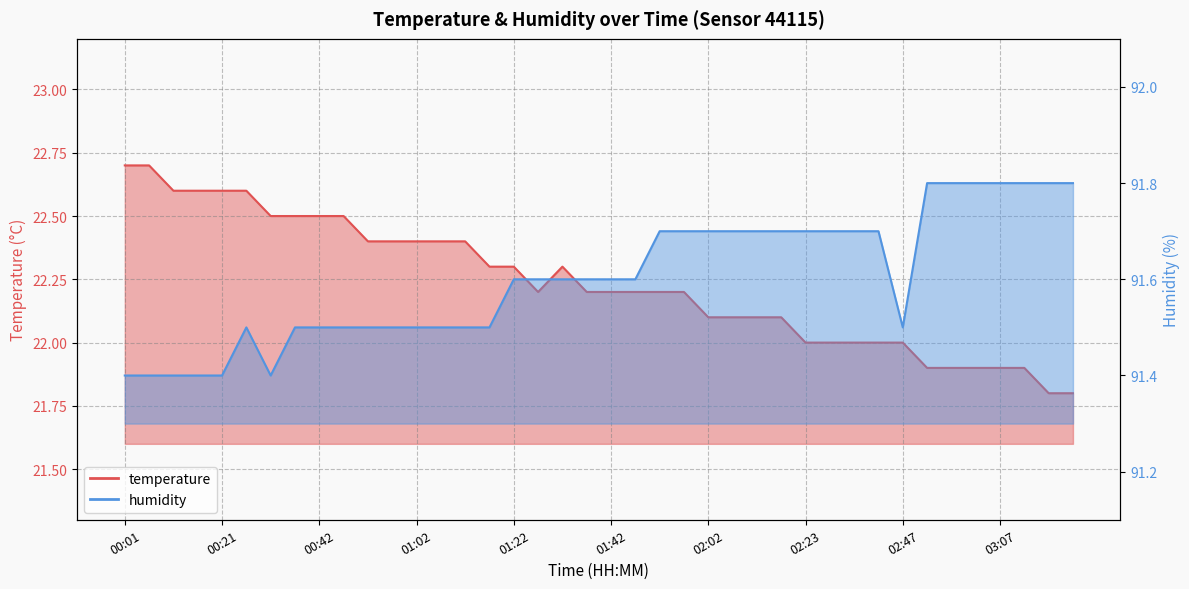

List the series in order of their peak value, highest first.

humidity, temperature